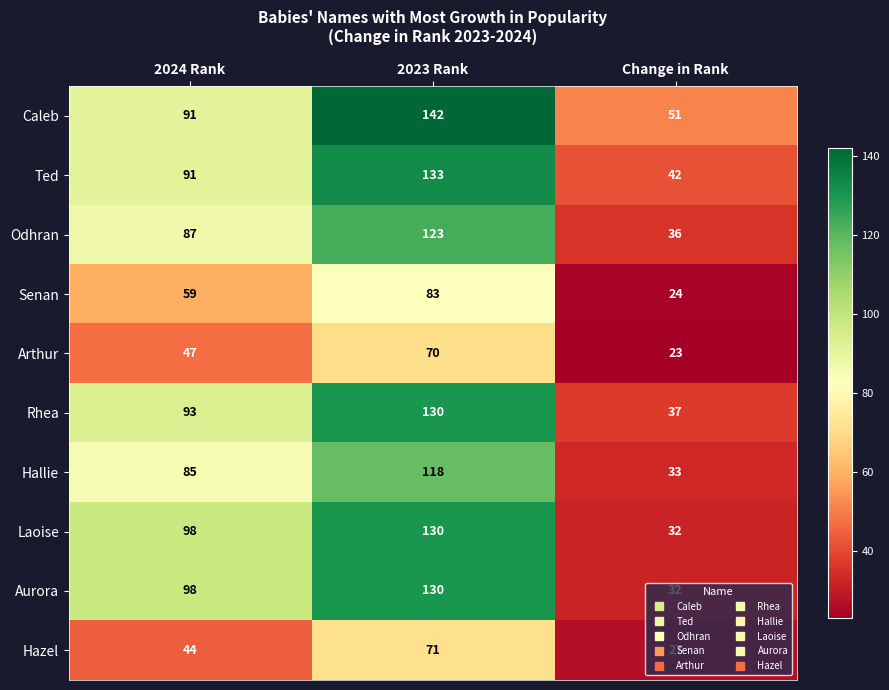

What is the approximate value of Rhea at Change in Rank, to the nearest 5?

35